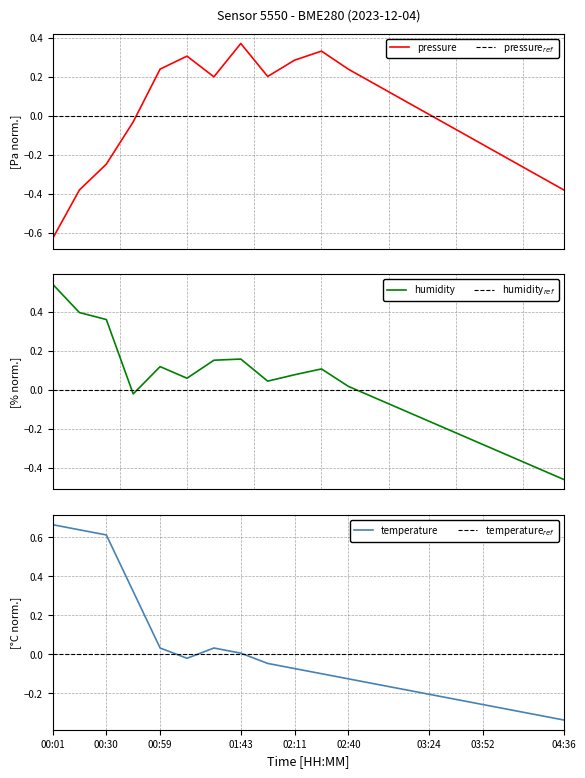

At which label does temperature reach its minimum?

04:36